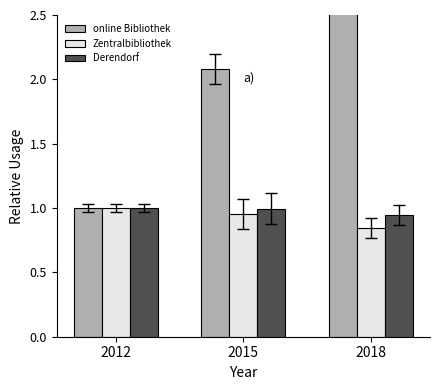

Count the number of data series in this chart.

3